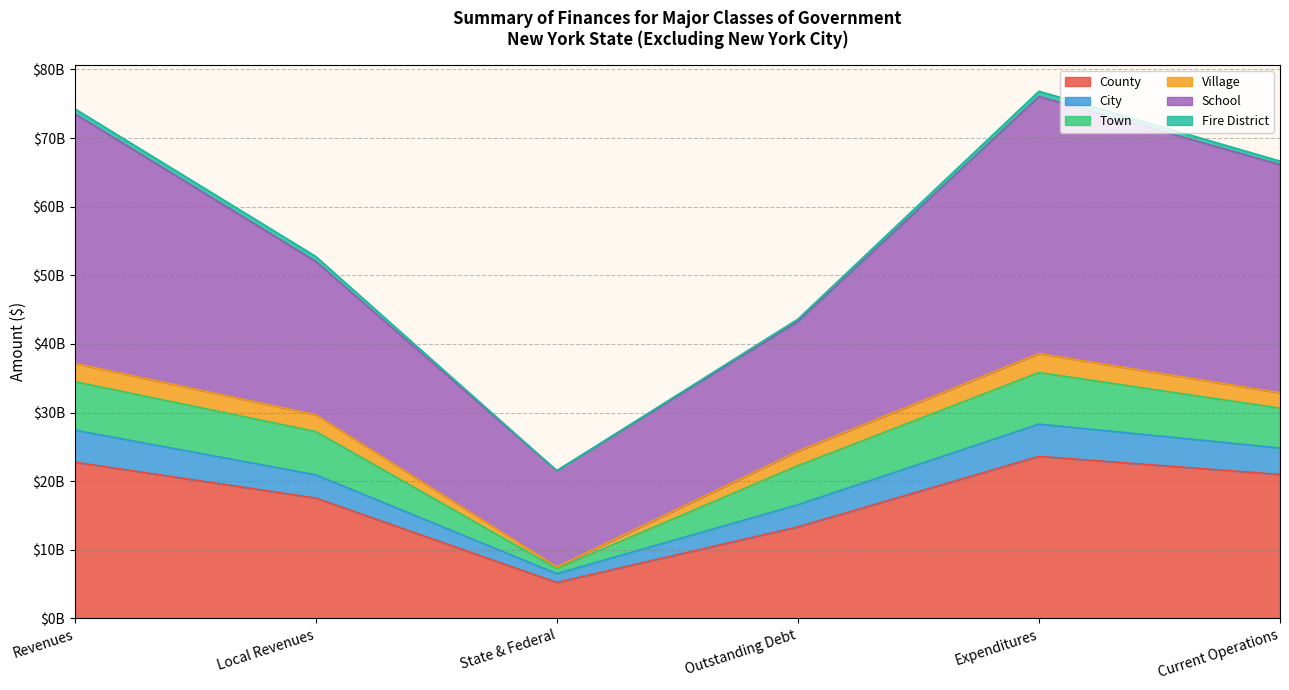

True or false: School and Town intersect in this chart.

False